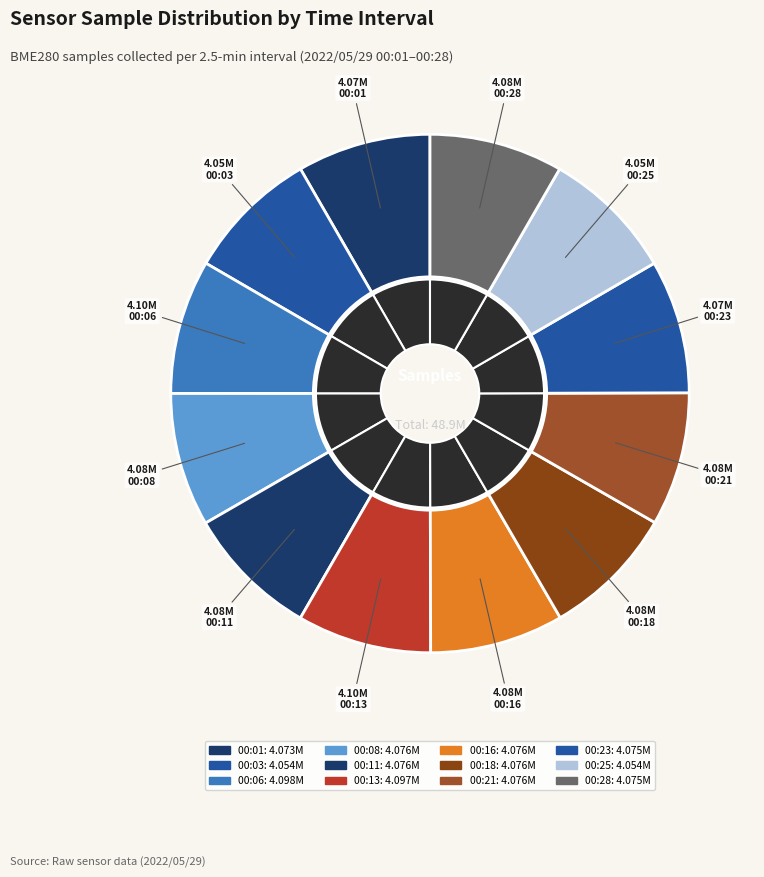

The 00:11 slice represents 18% of the pie. True or false?

False